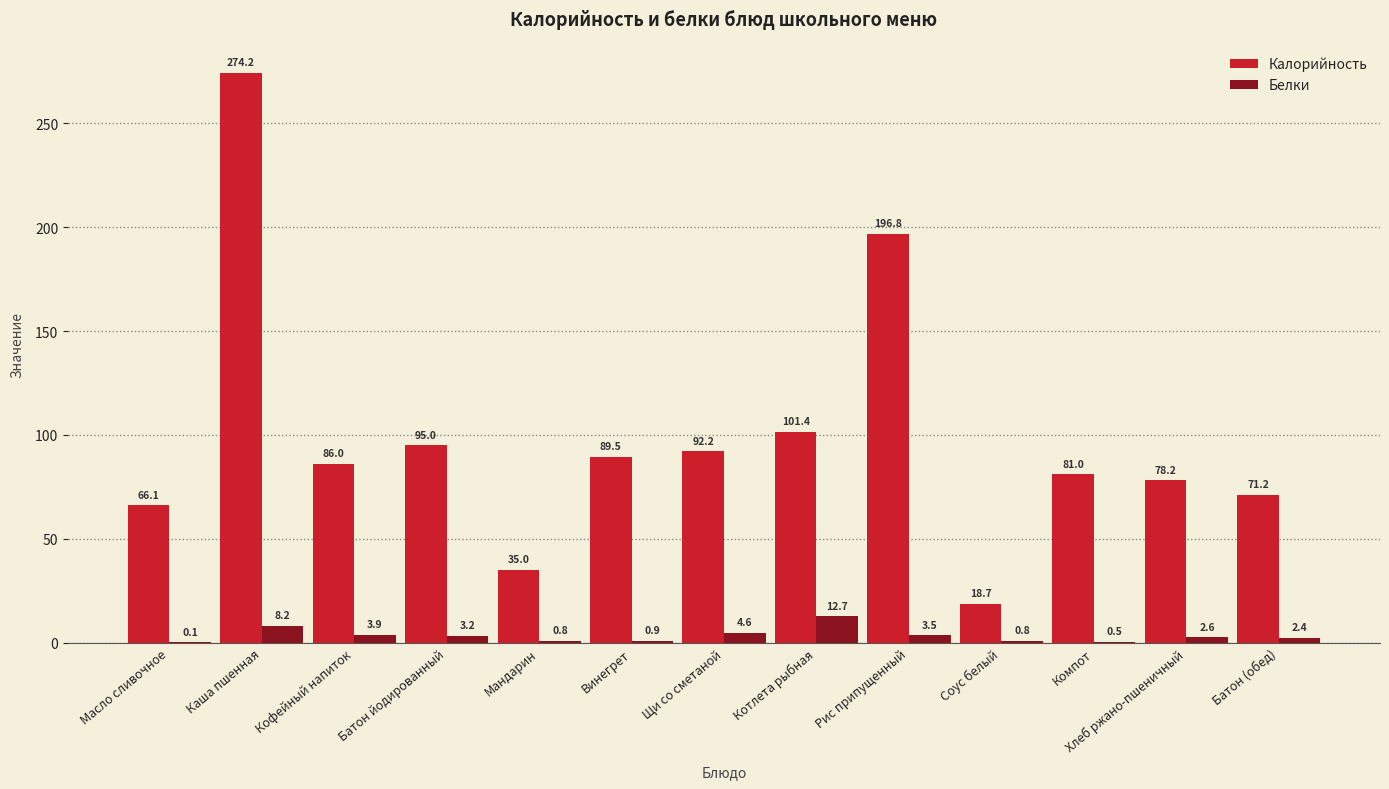

At which category is the sum across all series the highest?

Каша пшенная